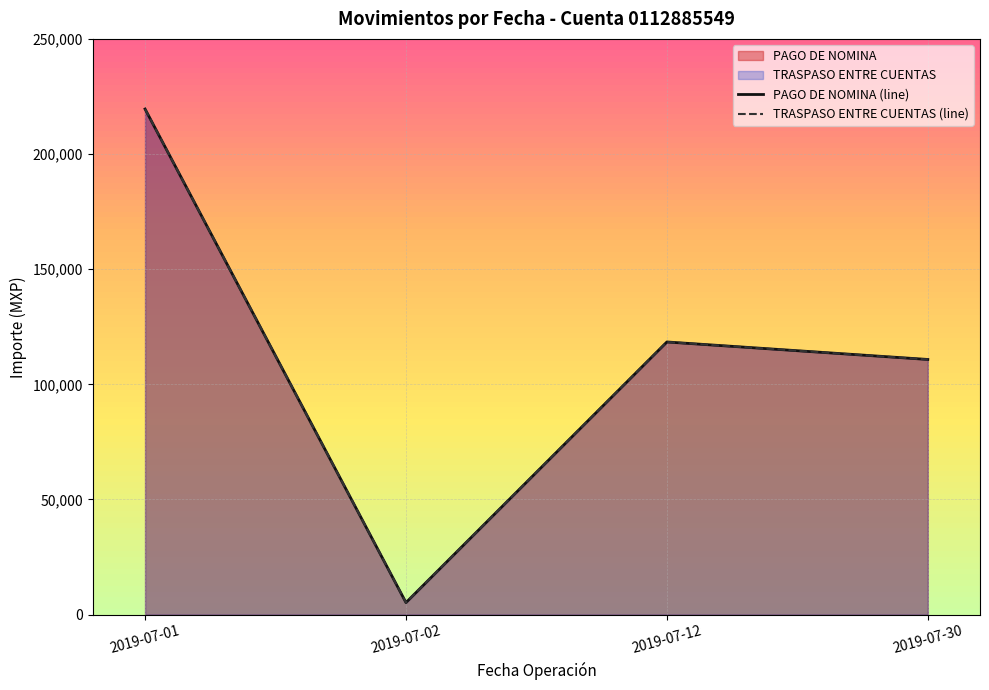

Which series has the largest range (max minus min)?

PAGO DE NOMINA (line)